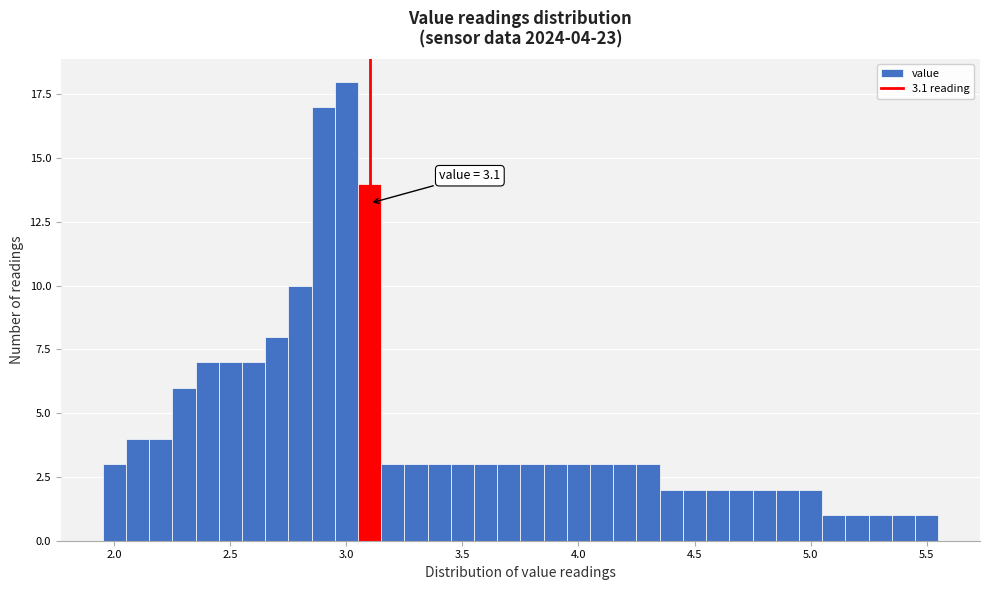

Around what value on the x-axis is the tallest bar? Give the approximate position of its centre, as read against the axis.

3.00